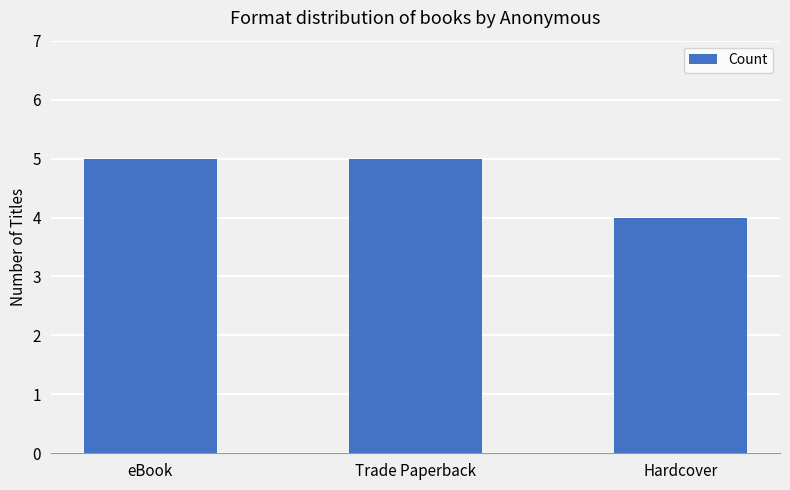

Read the value at Trade Paperback.

5